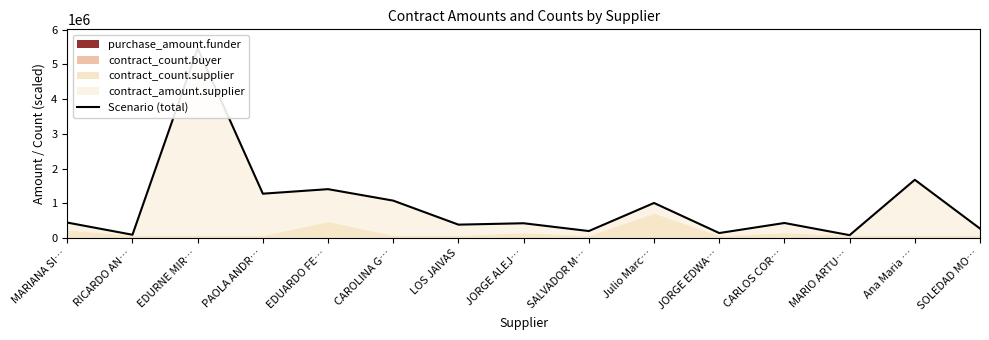

The chart shows a value of 1680000.0 at Ana Maria …. True or false?

True